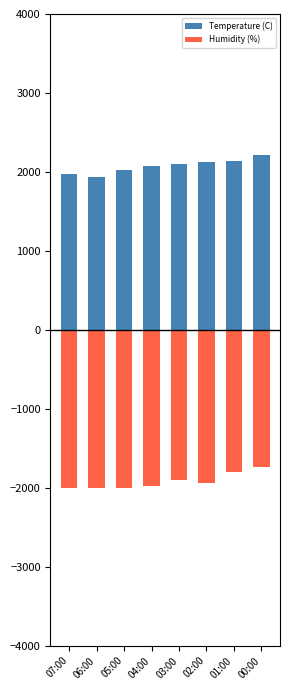

Which series has the widest spread of values?

Temperature (C)